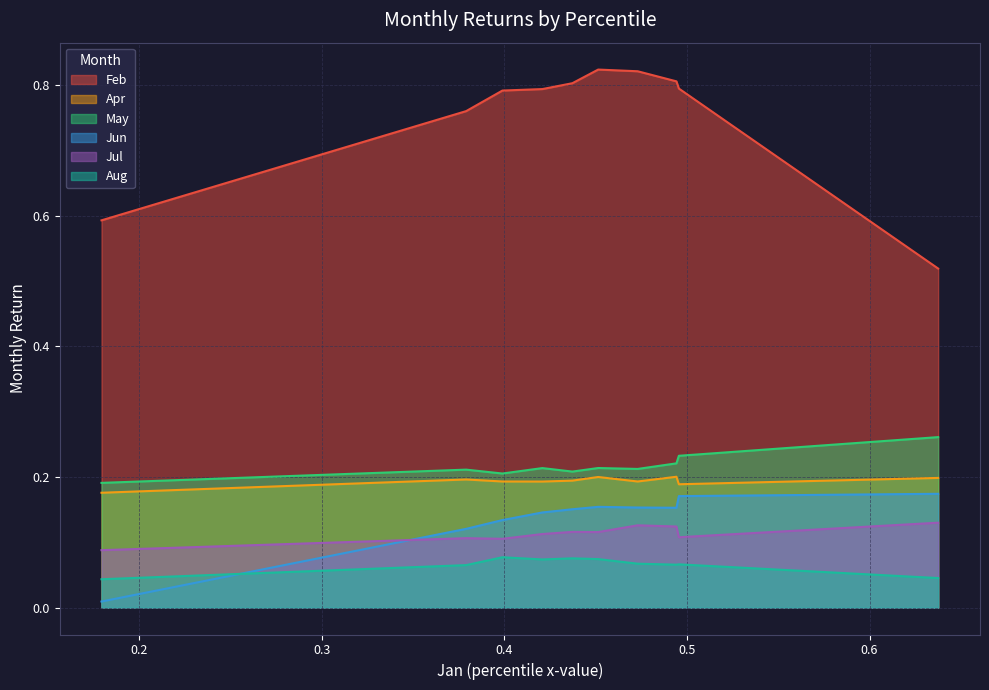

Which series has the largest total across all categories?

Feb